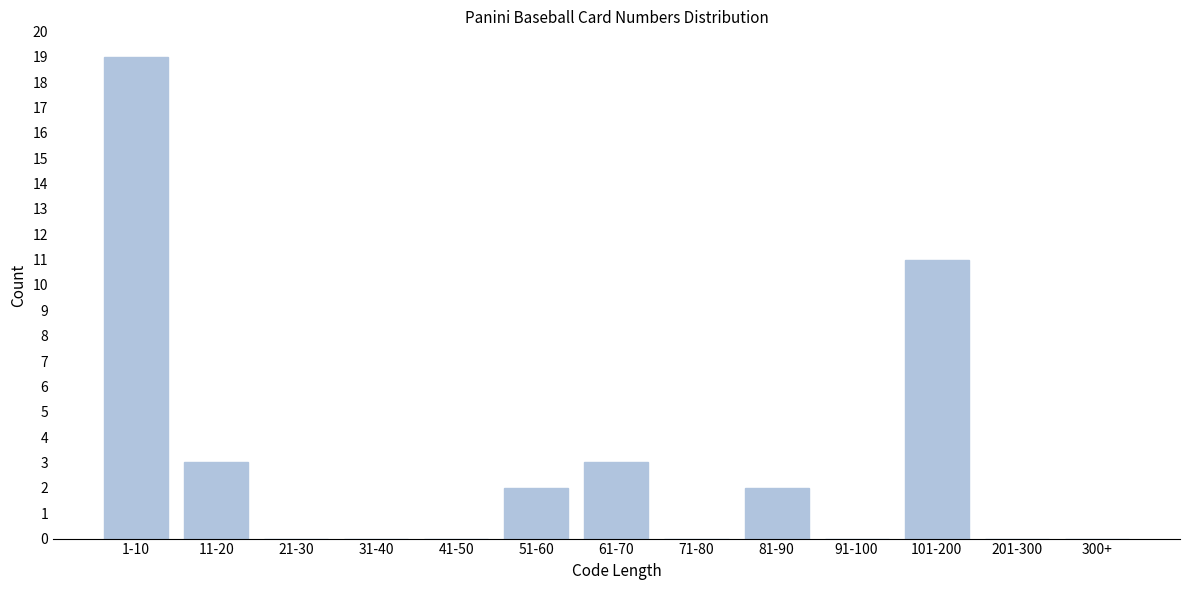

Reading right to left, list all the values displayed in this chart.

300+=0	201-300=0	101-200=11	91-100=0	81-90=2	71-80=0	61-70=3	51-60=2	41-50=0	31-40=0	21-30=0	11-20=3	1-10=19